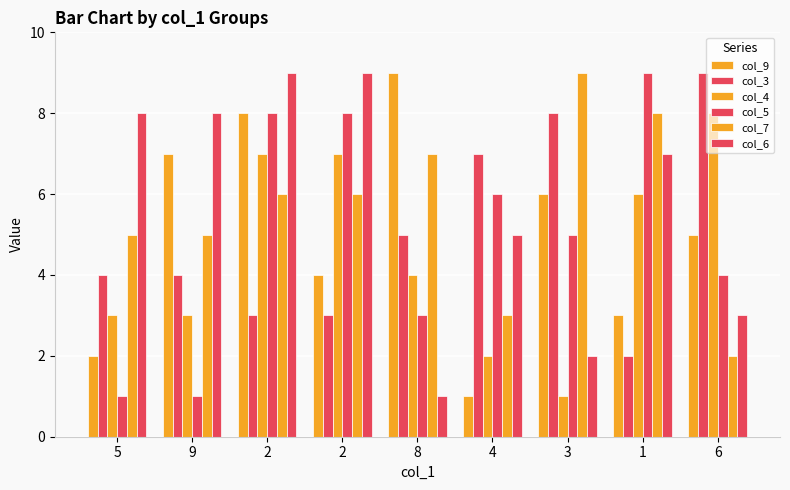

What is the value of the col_6 bar at the 9th from the left?

3